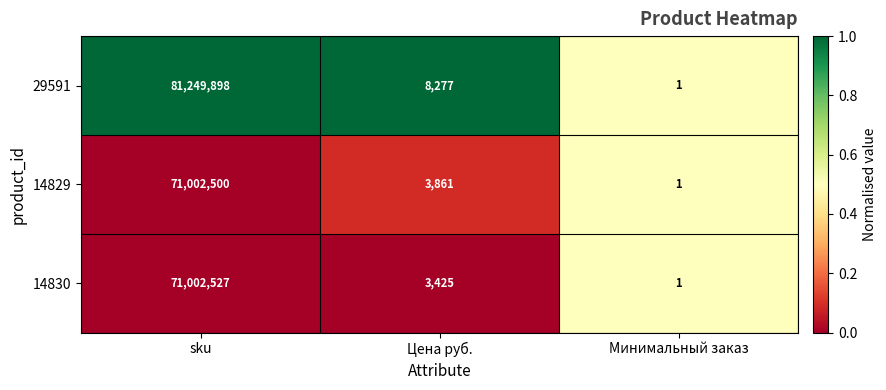

What is the total value across all series at Минимальный заказ?

3